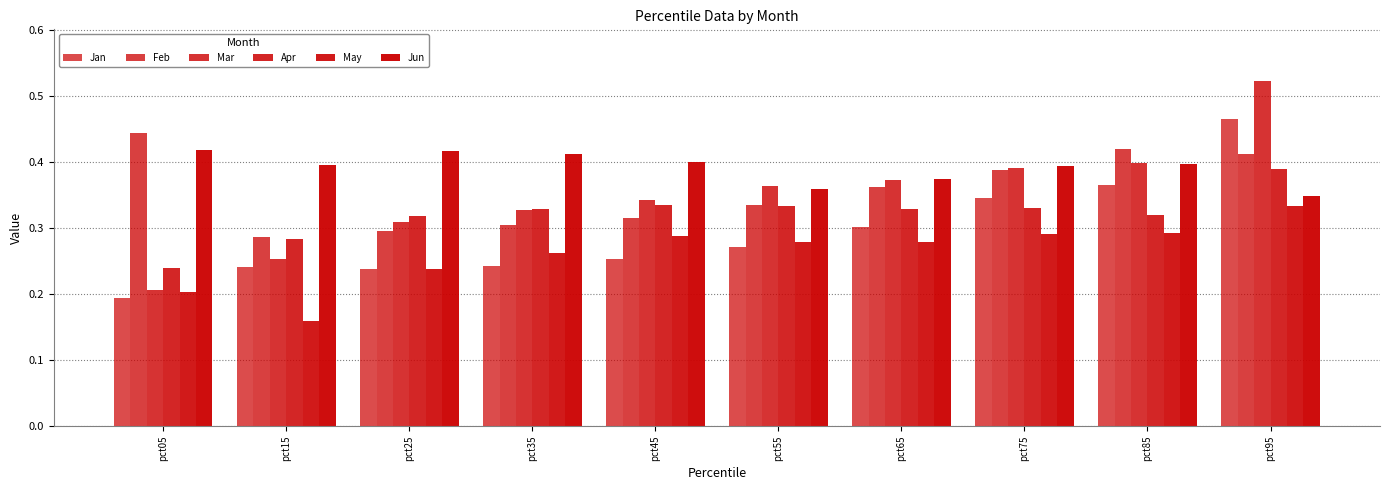

Count the number of categories in the chart.

10